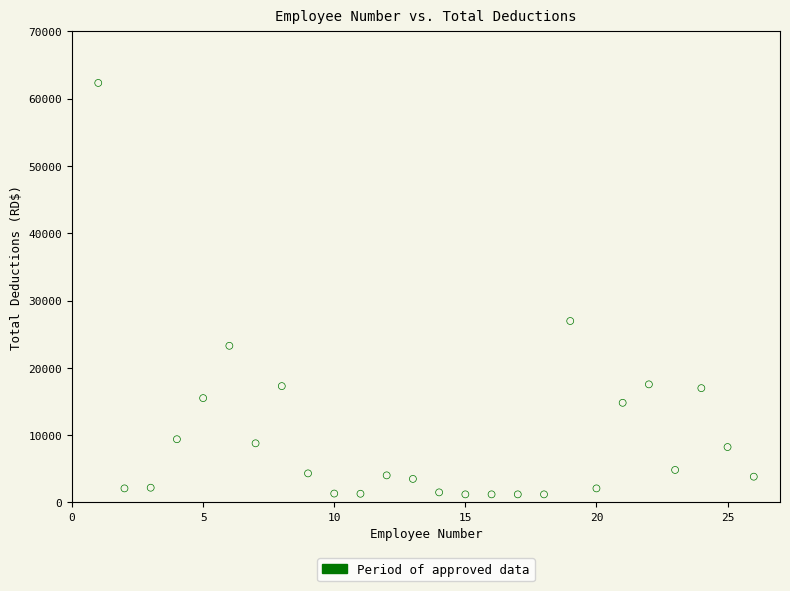

What is the range of X values (max minus min)?

25.0